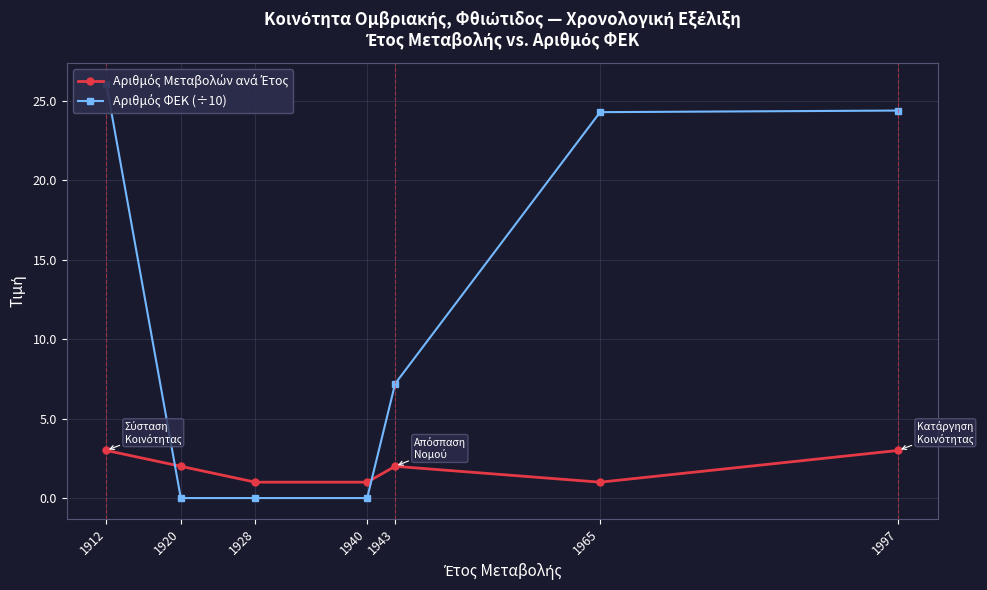

Rank the categories by Αριθμός Μεταβολών ανά Έτος value from lowest to highest.

1928, 1940, 1965, 1920, 1943, 1912, 1997